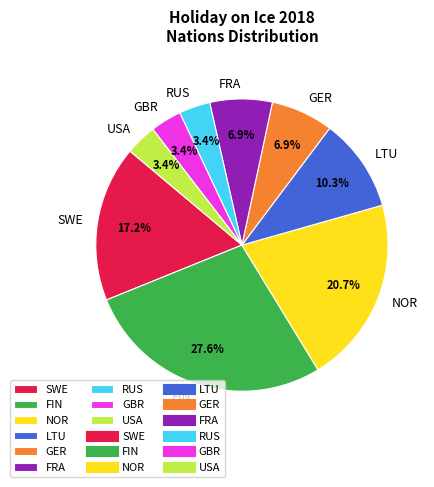

To the nearest percent, what percentage of the pie is FRA?

7%